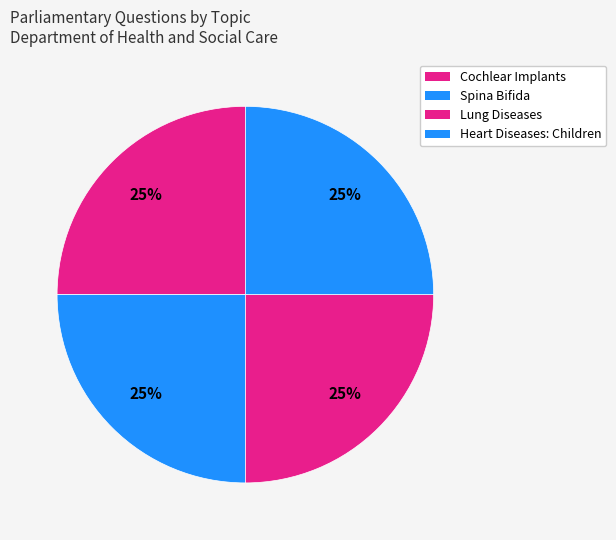

Which slice is the largest?

Heart Diseases: Children